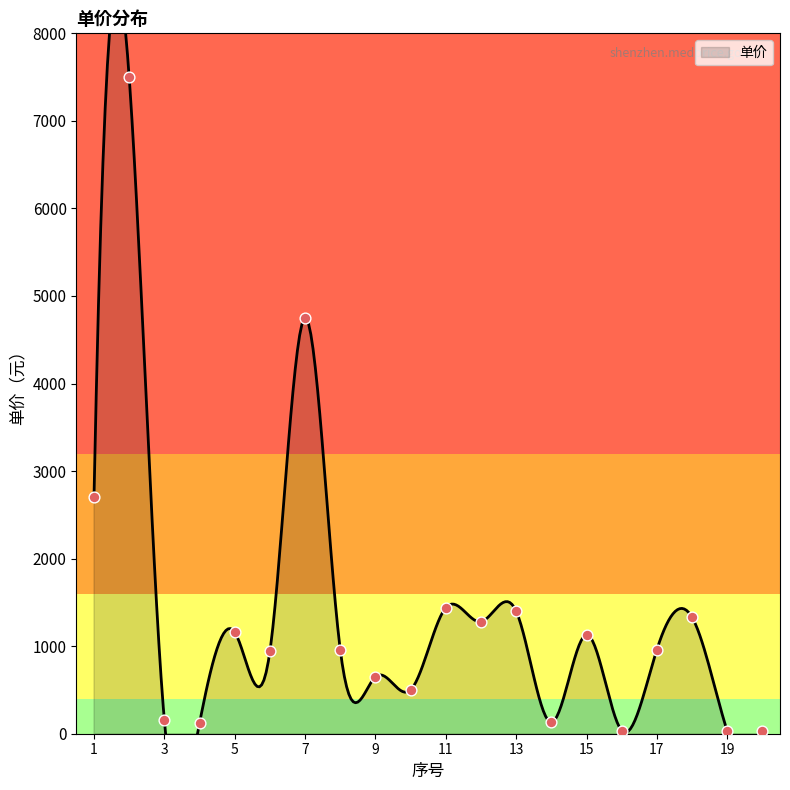

Between 1 and 10, which is larger?

1